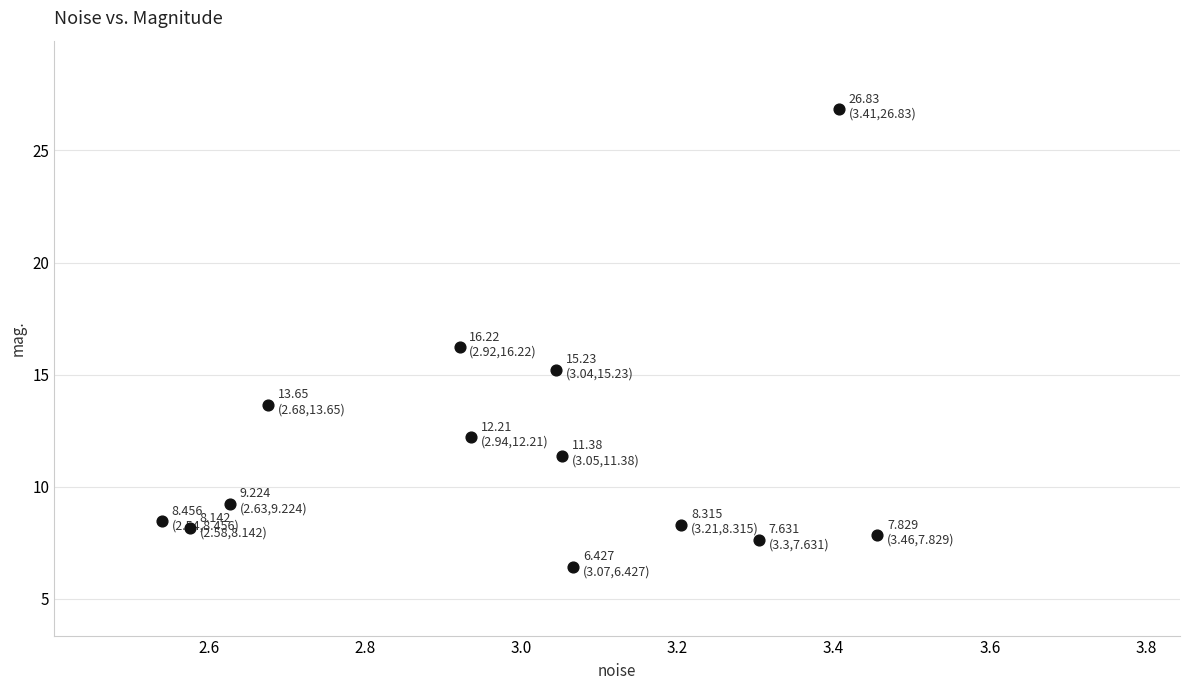

What is the range of Y values (max minus min)?

20.4